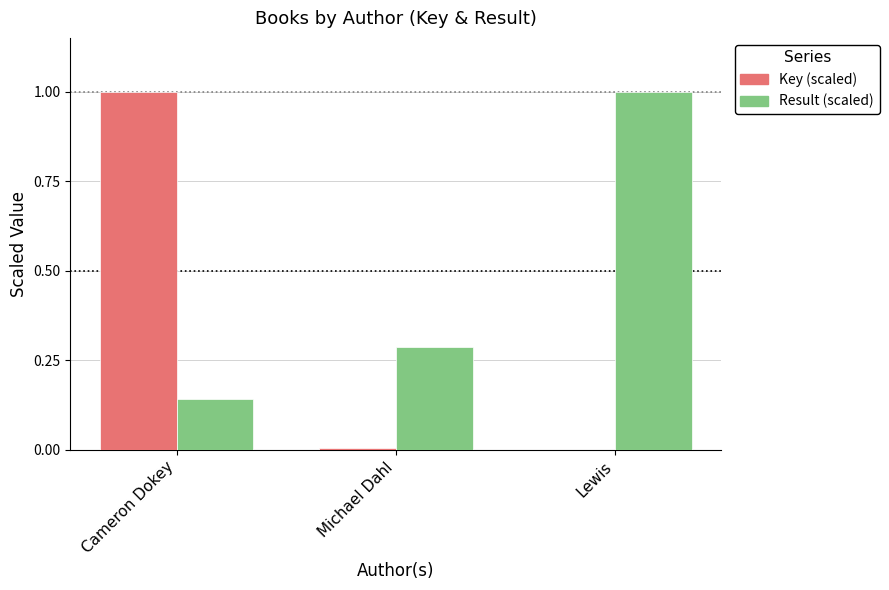

What are all the series names shown in the legend?

Key (scaled), Result (scaled)